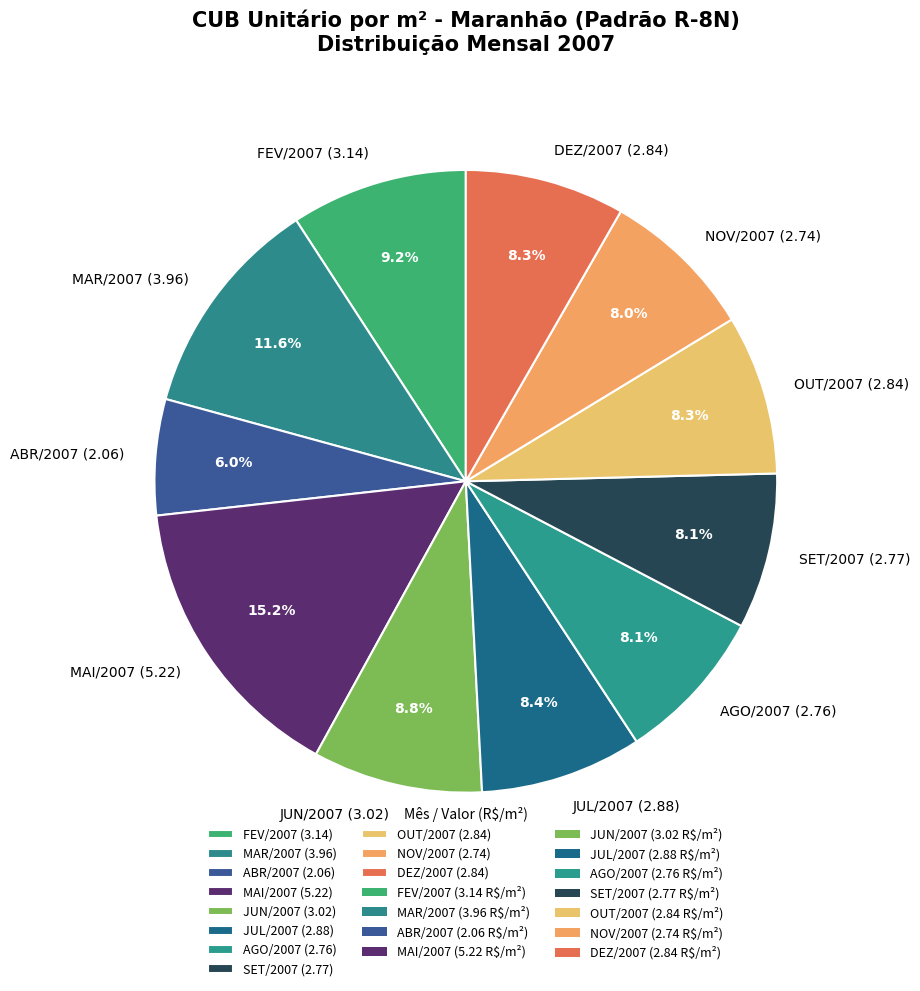

Count the number of slices in the pie.

11